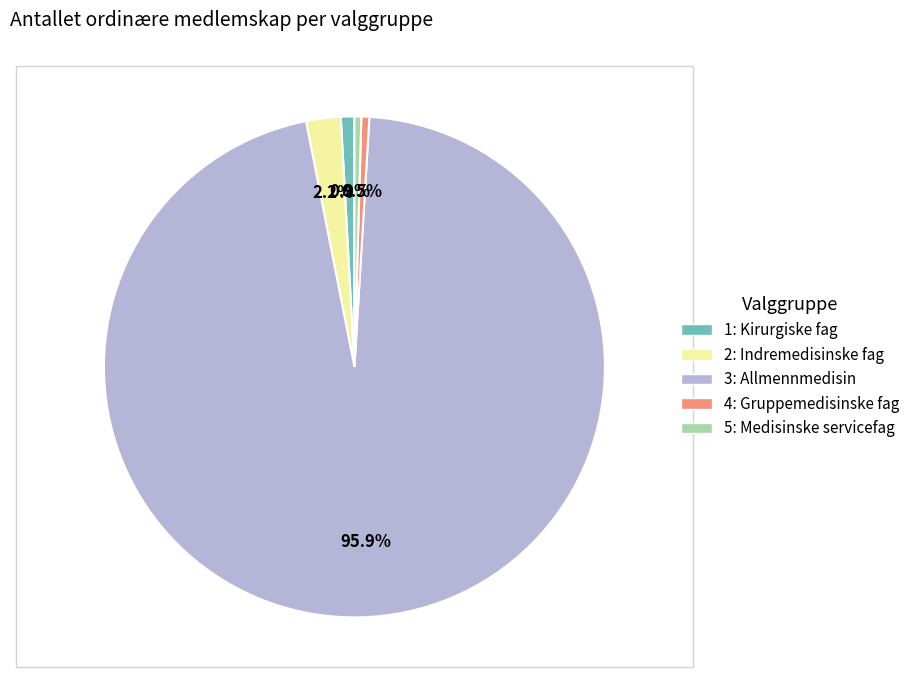

What percentage is the 1: Kirurgiske fag slice, to the nearest percent?

1%